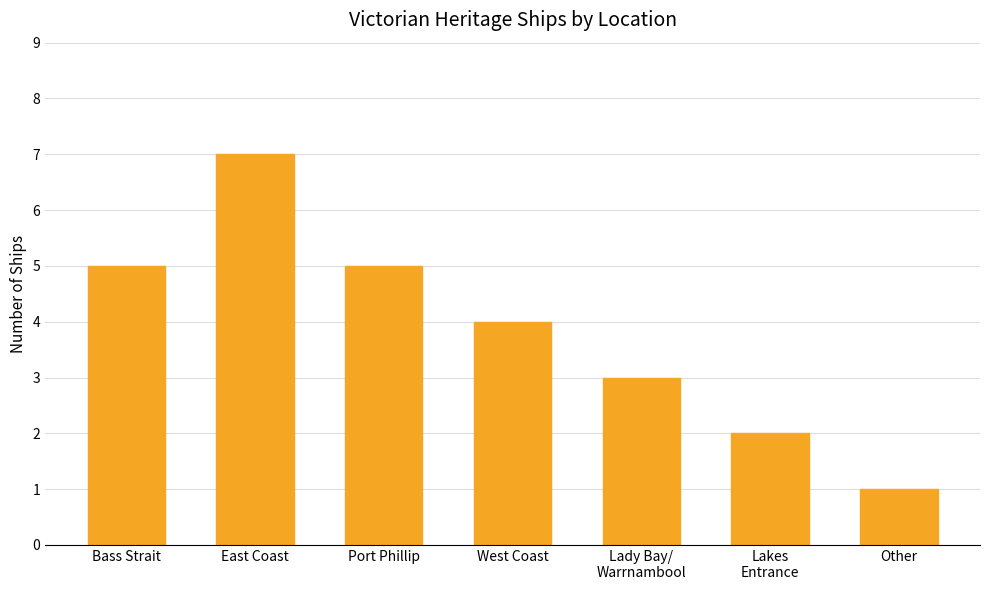

The chart shows a value of 1 at Other. True or false?

True